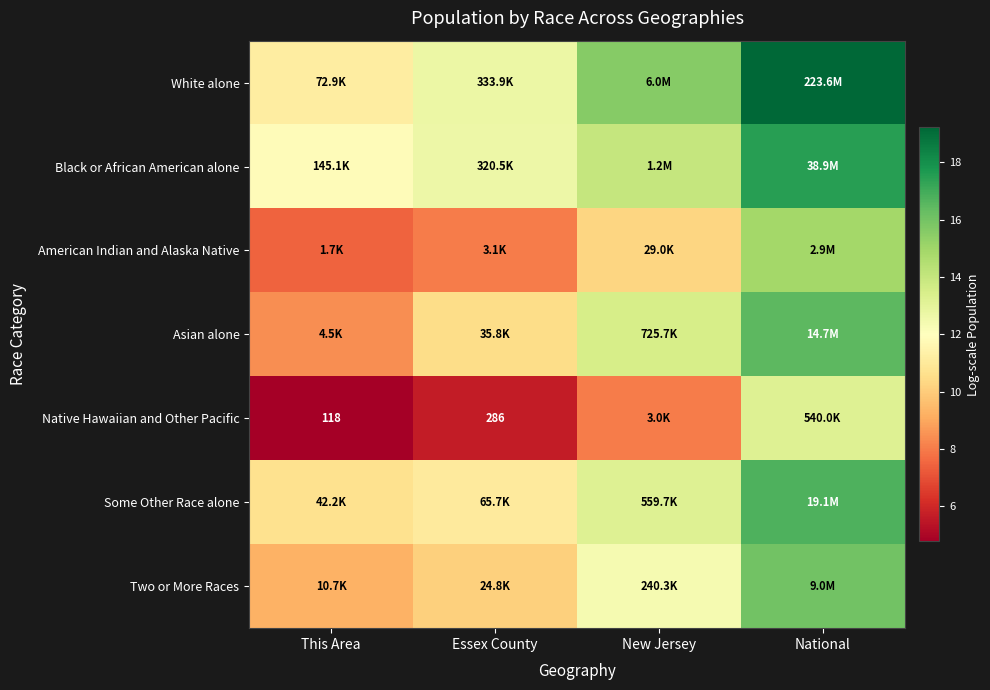

At how many categories does at least one series exceed 17?

1